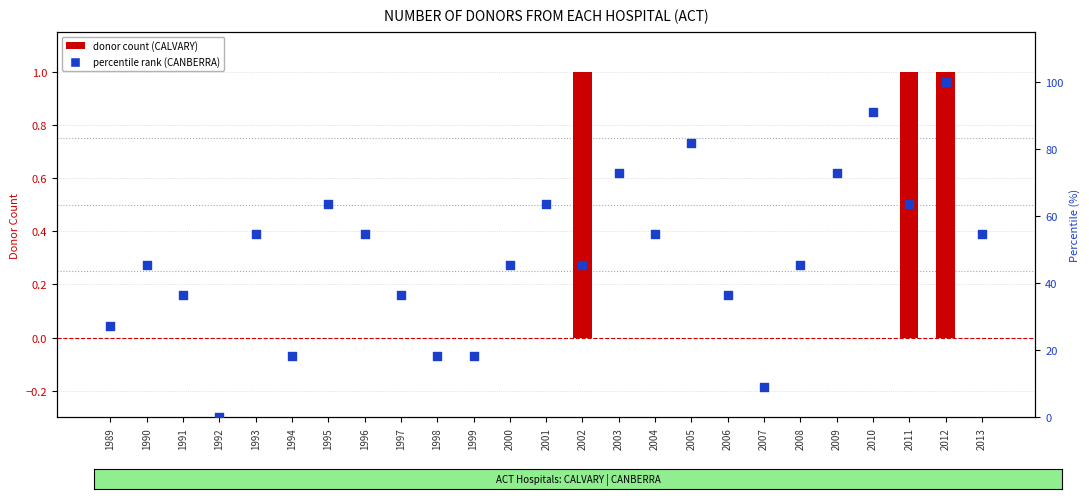

At how many categories does at least one series exceed 76?

3